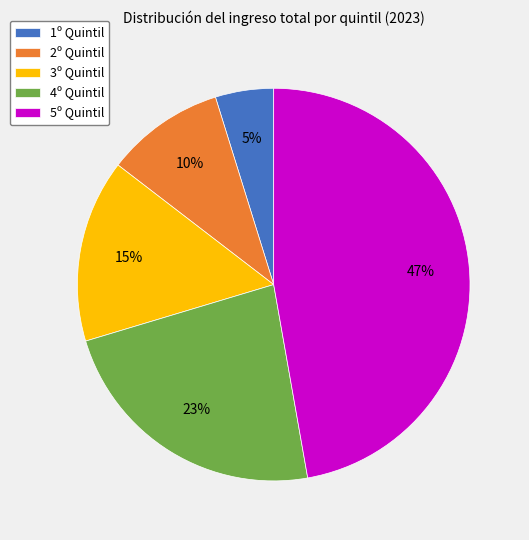

Is 2º Quintil the majority of the pie?

No